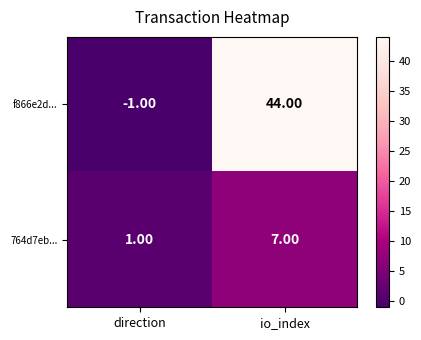

At which label does 764d7eb... reach its peak?

io_index